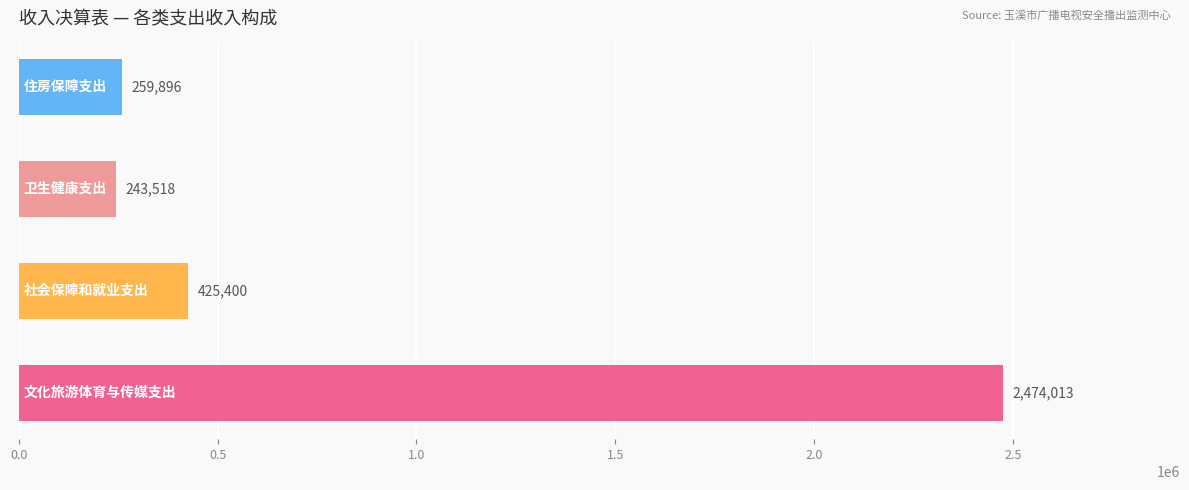

How many categories are shown in the chart?

4